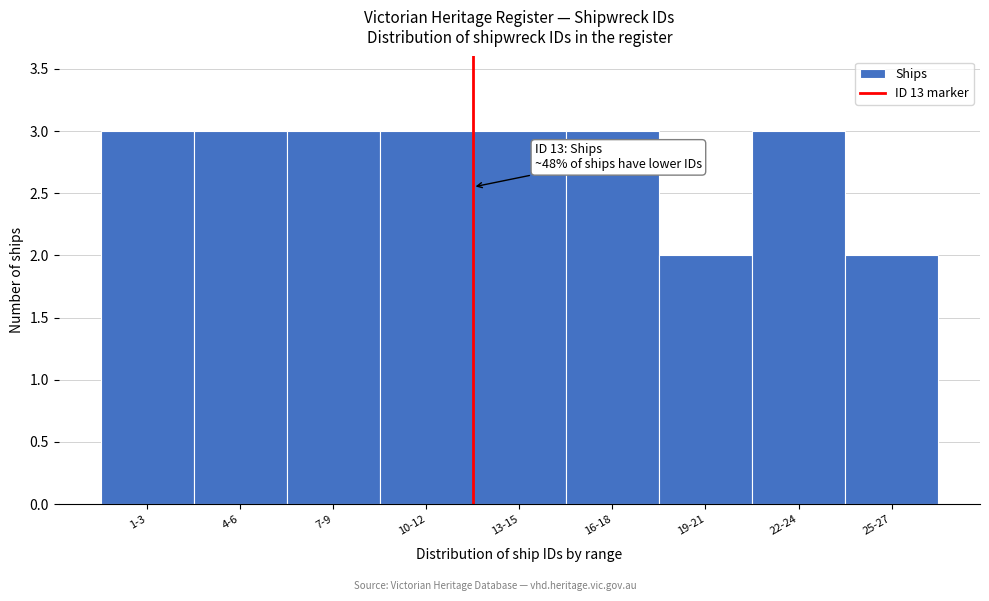

Reading left to right, what are all the values shown in this chart?

1-3=3	4-6=3	7-9=3	10-12=3	13-15=3	16-18=3	19-21=2	22-24=3	25-27=2